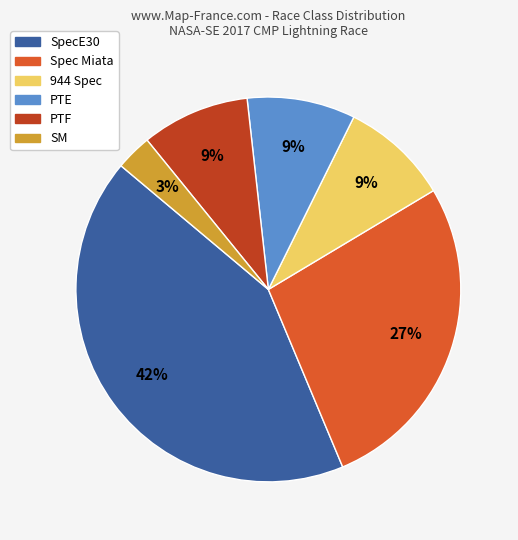

How many segments does this pie chart have?

6